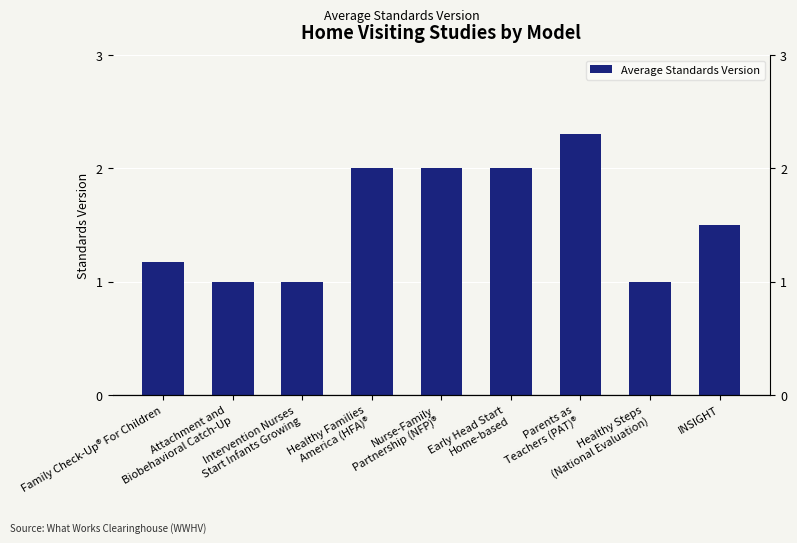

What is the average value?

1.6